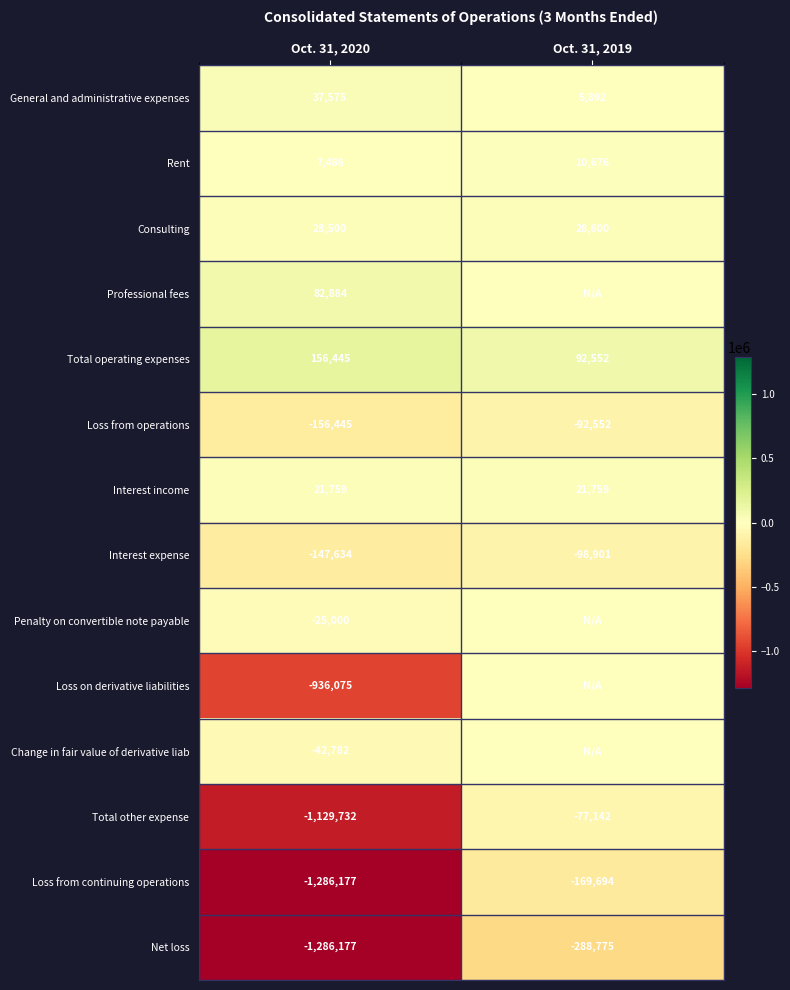

What is the minimum value for Interest expense?

-147634